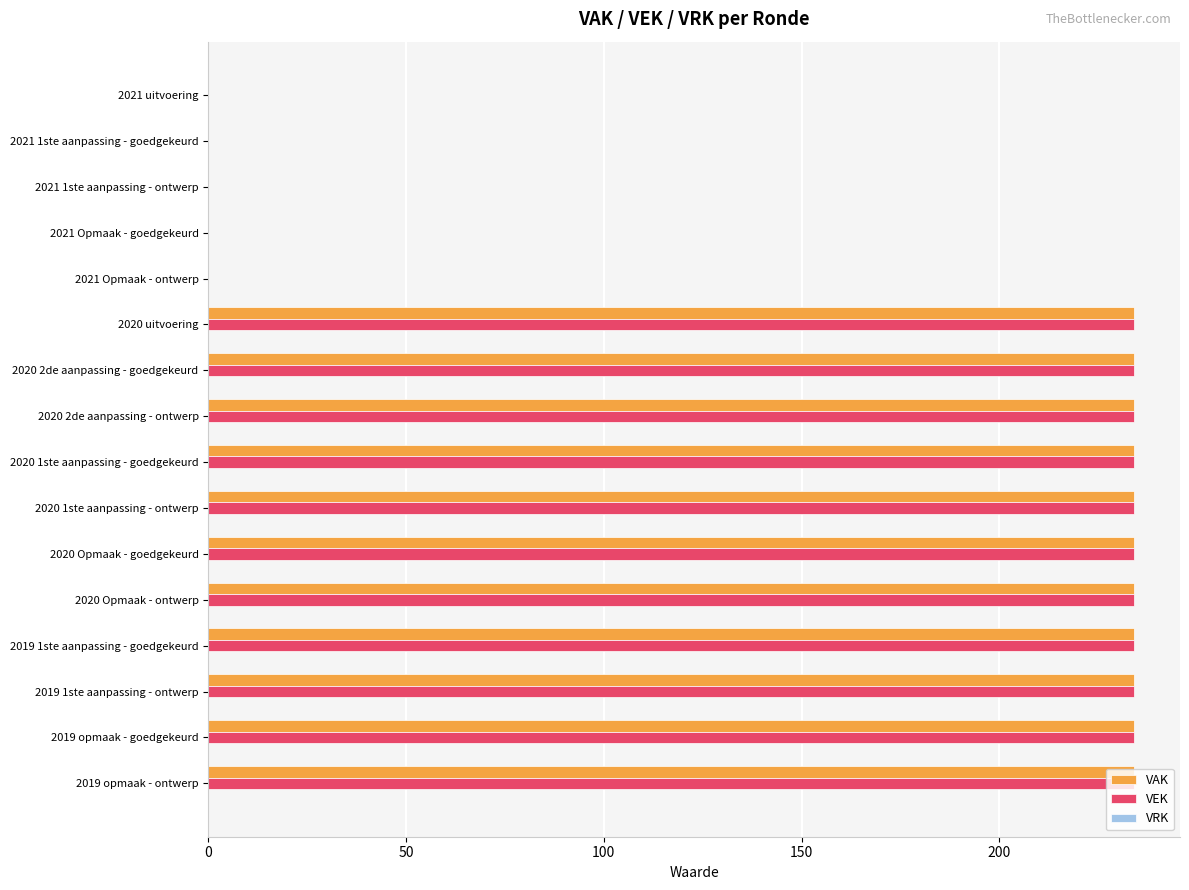

What is the maximum value for VEK?

234